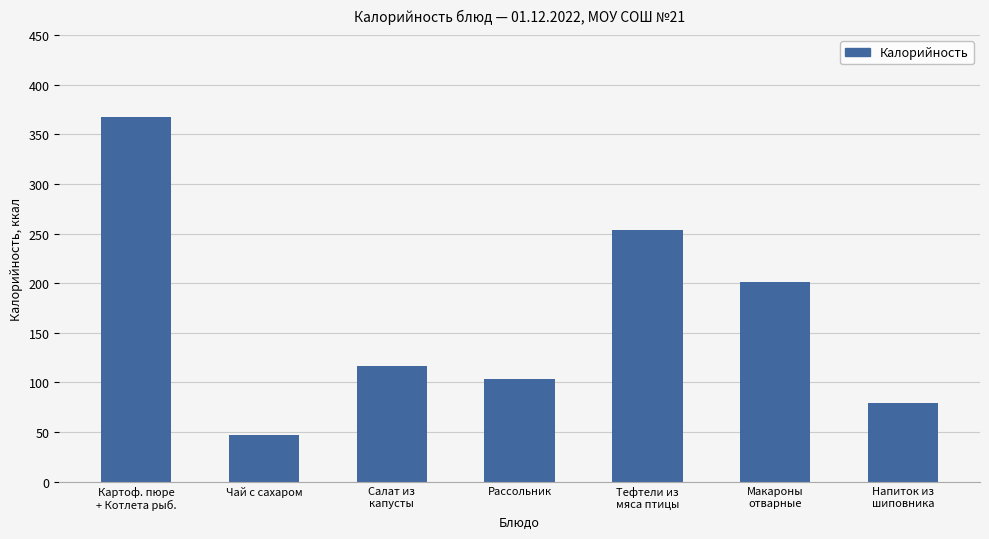

Rank the categories by value from highest to lowest.

Картоф. пюре
+ Котлета рыб., Тефтели из
мяса птицы, Макароны
отварные, Салат из
капусты, Рассольник, Напиток из
шиповника, Чай с сахаром